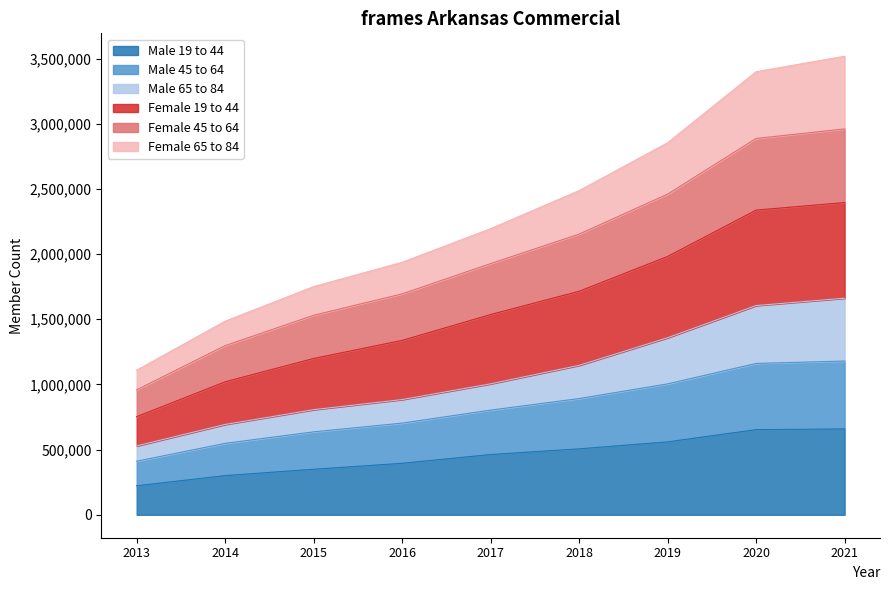

What is the minimum value shown in the chart?

222730